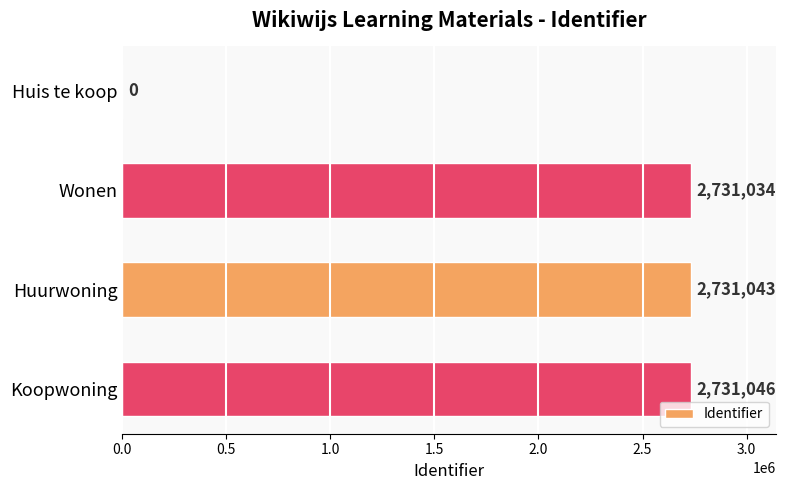

Is it true that the value at Koopwoning is 1048879?

False